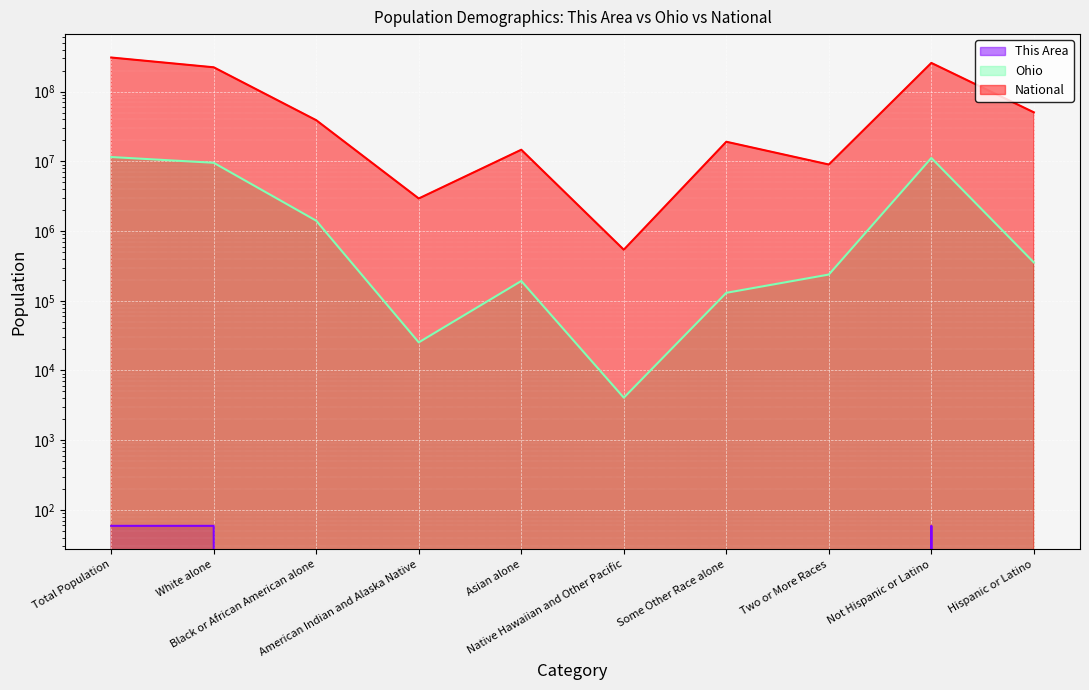

At which label is This Area closest to 29?

Black or African American alone